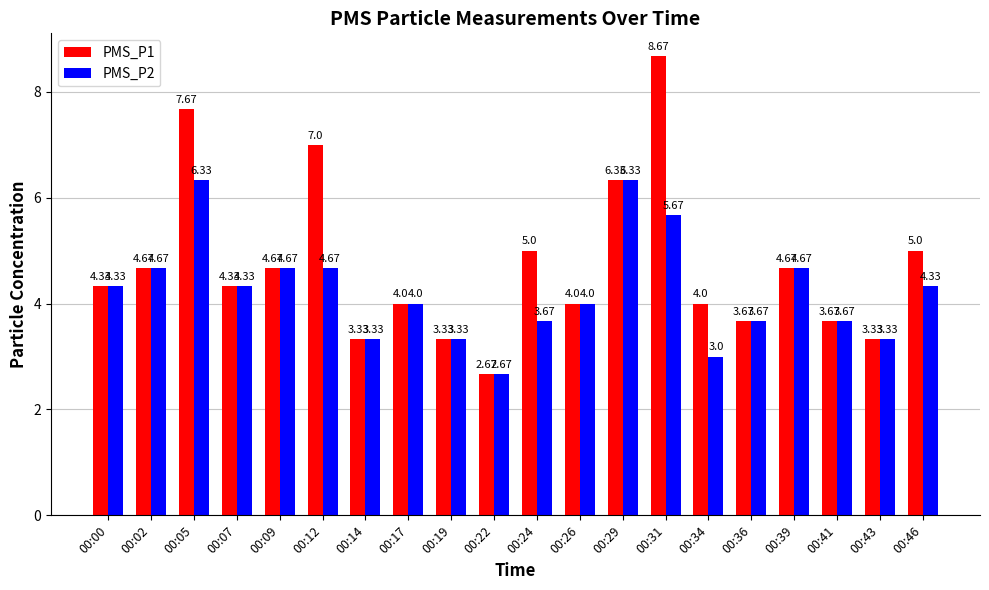

What is the sum of the PMS_P1 values at 00:19 and 00:34?

7.3